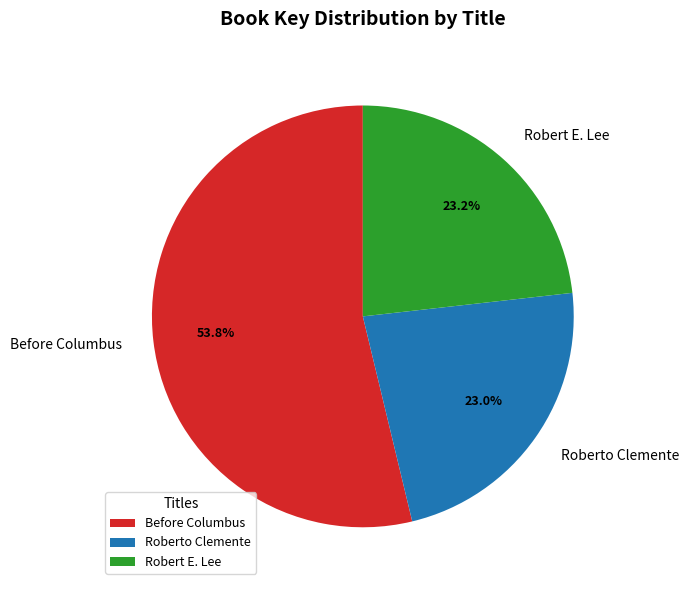

Which slice is the largest?

Before Columbus